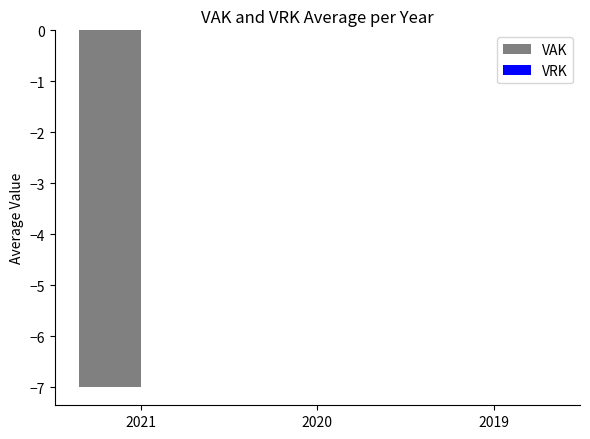

The value at 2021 is -11. True or false?

False